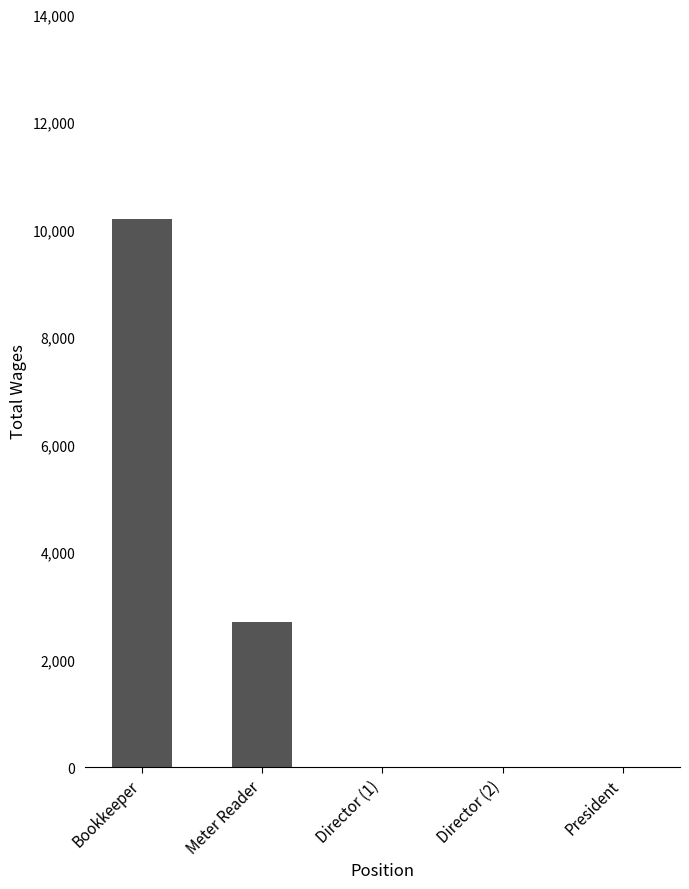

Reading right to left, transcribe all the data shown in this chart.

0	0	0	2700	10202